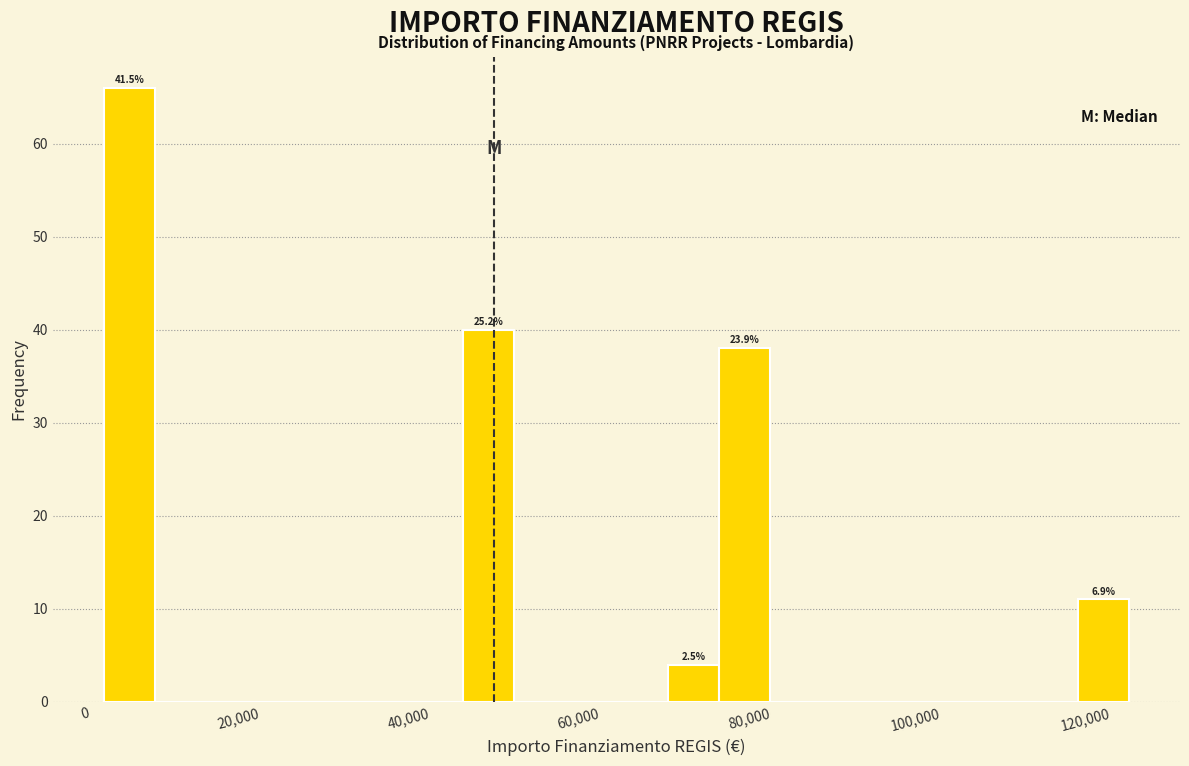

Around what value on the x-axis is the tallest bar? Give the approximate position of its centre, as read against the axis.

4000